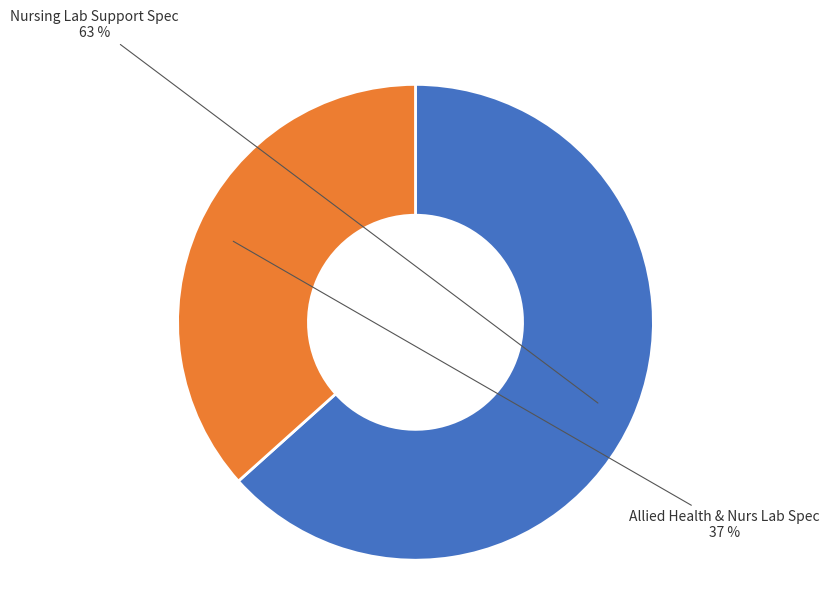

How many slices are in this pie chart?

2